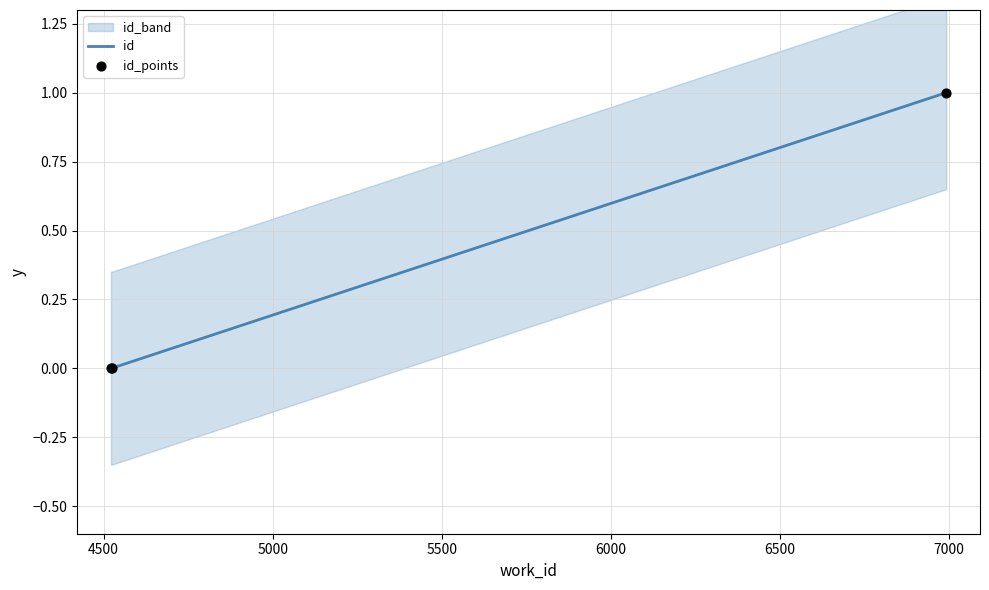

Between 6991 and 4524, which is larger?

6991